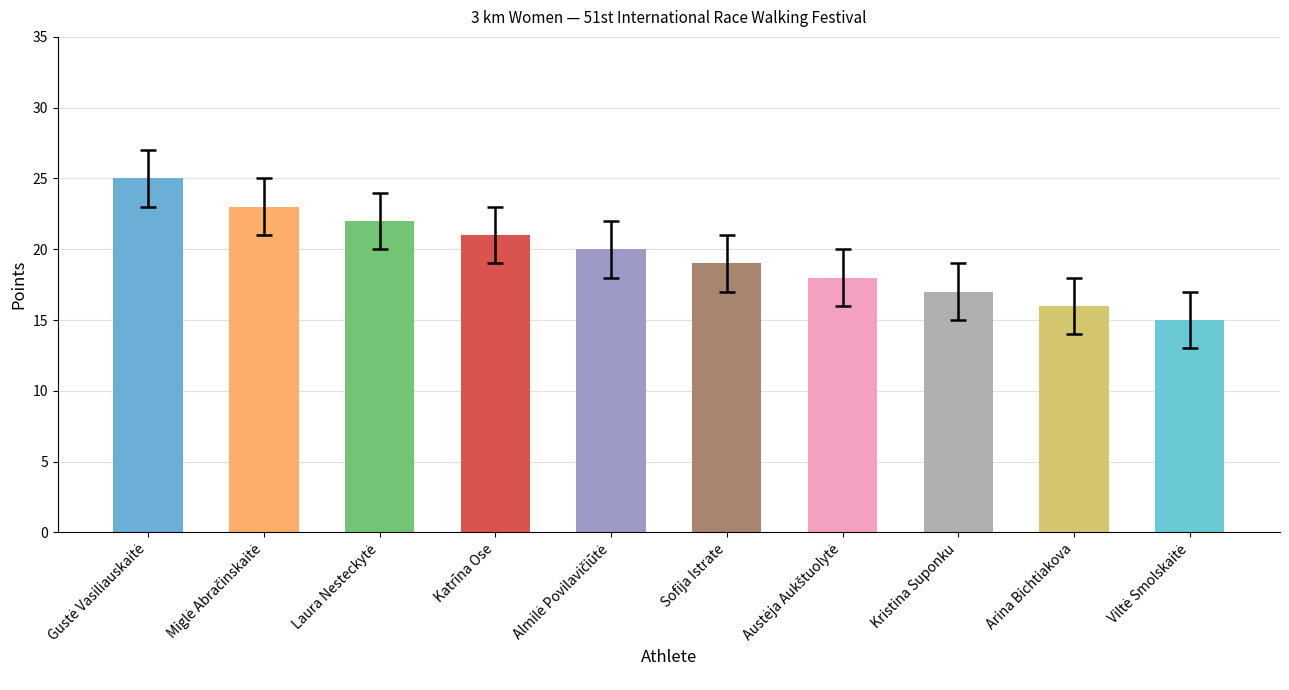

How many categories are shown in the chart?

10